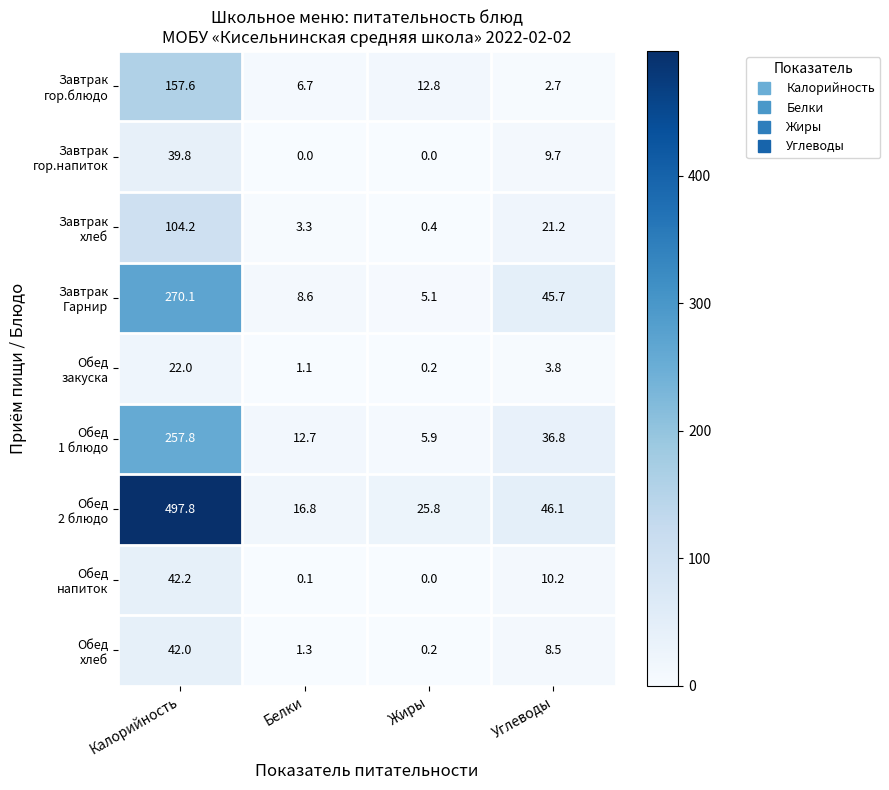

What is the total value across all series at Углеводы?

184.7